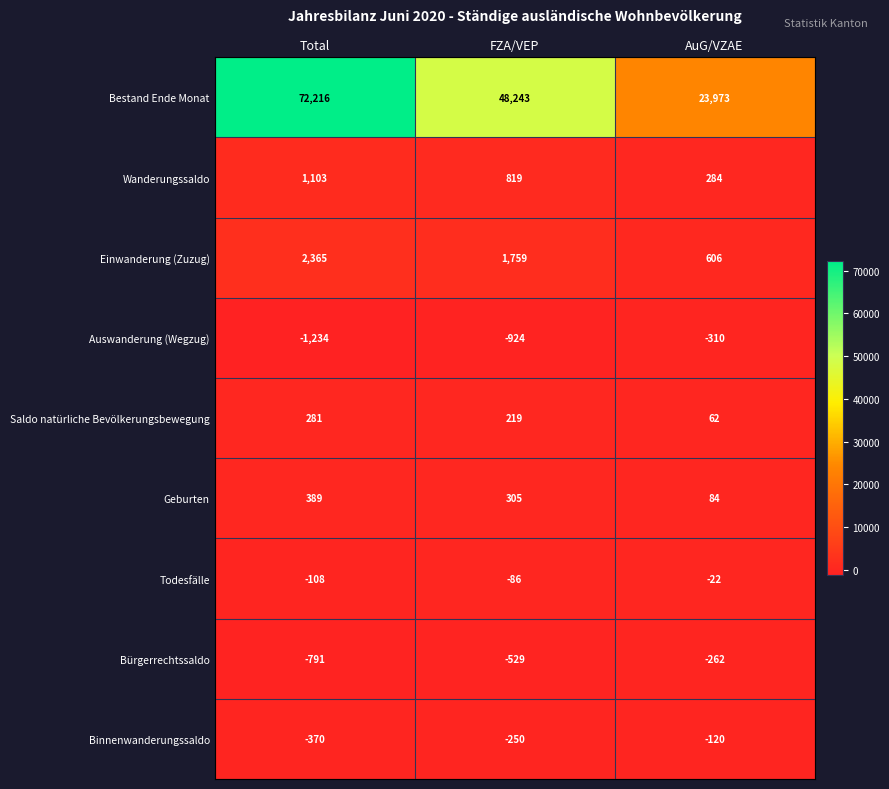

Reading right to left, what are all the values shown in this chart?

Bestand Ende Monat: AuG/VZAE=23973	FZA/VEP=48243	Total=72216
Wanderungssaldo: AuG/VZAE=284	FZA/VEP=819	Total=1103
Einwanderung (Zuzug): AuG/VZAE=606	FZA/VEP=1759	Total=2365
Auswanderung (Wegzug): AuG/VZAE=-310	FZA/VEP=-924	Total=-1234
Saldo natürliche Bevölkerungsbewegung: AuG/VZAE=62	FZA/VEP=219	Total=281
Geburten: AuG/VZAE=84	FZA/VEP=305	Total=389
Todesfälle: AuG/VZAE=-22	FZA/VEP=-86	Total=-108
Bürgerrechtssaldo: AuG/VZAE=-262	FZA/VEP=-529	Total=-791
Binnenwanderungssaldo: AuG/VZAE=-120	FZA/VEP=-250	Total=-370